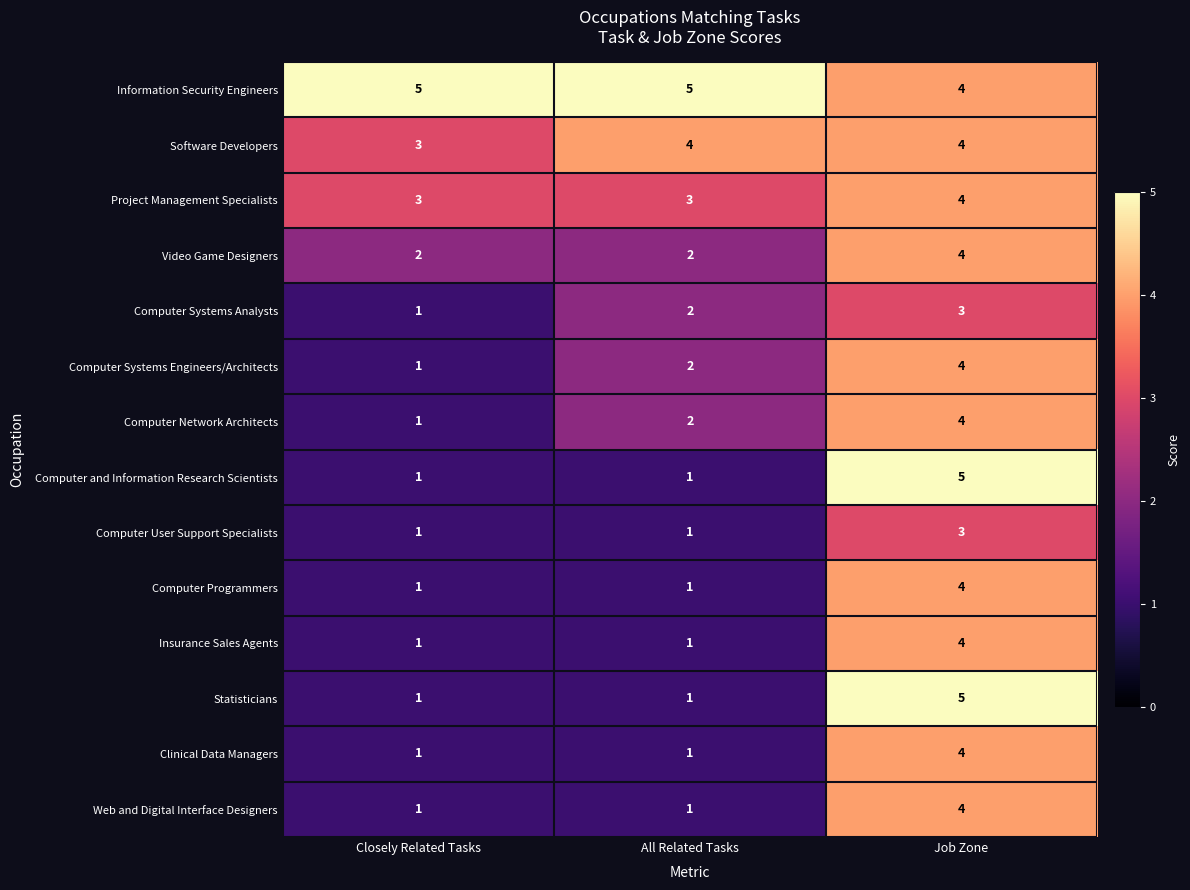

What is the difference between the highest and lowest values at Closely Related Tasks?

4